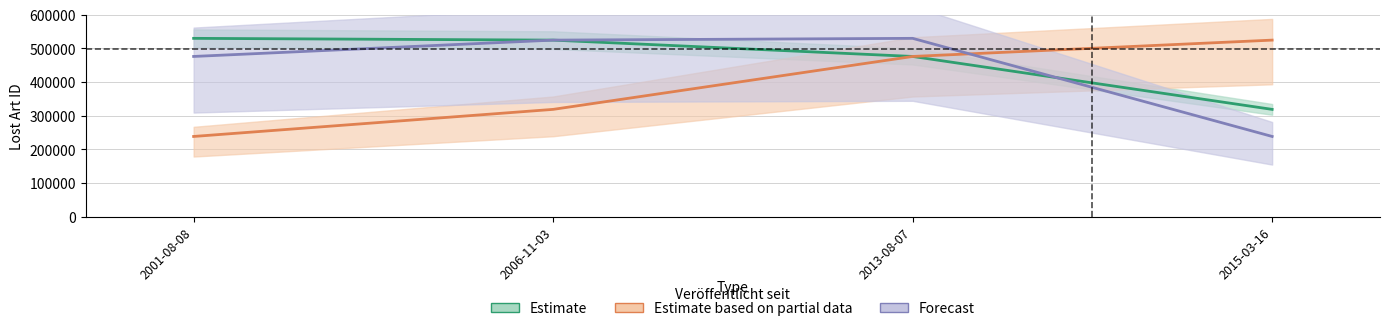

What is the value of the Estimate based on partial data point at the 2nd from the left?

319067